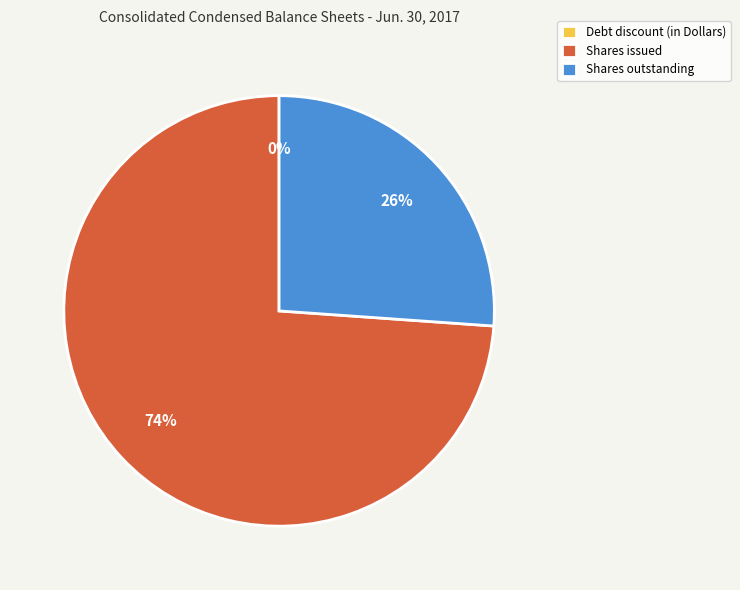

To the nearest percent, what is the average slice percentage?

33%